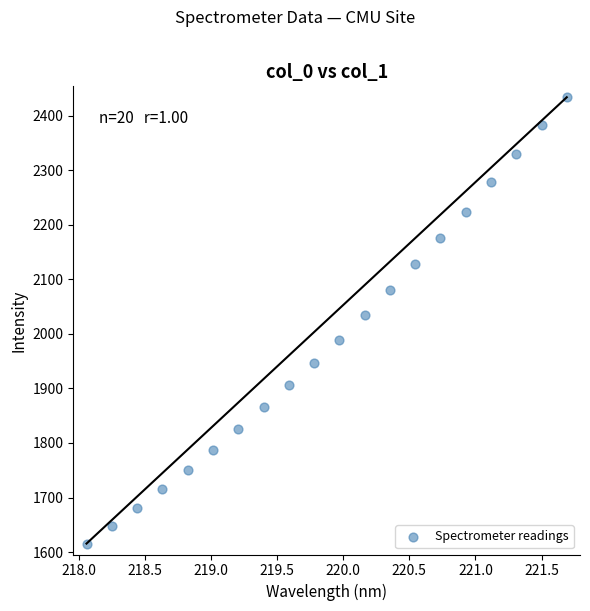

What is the range of Y values (max minus min)?

818.0